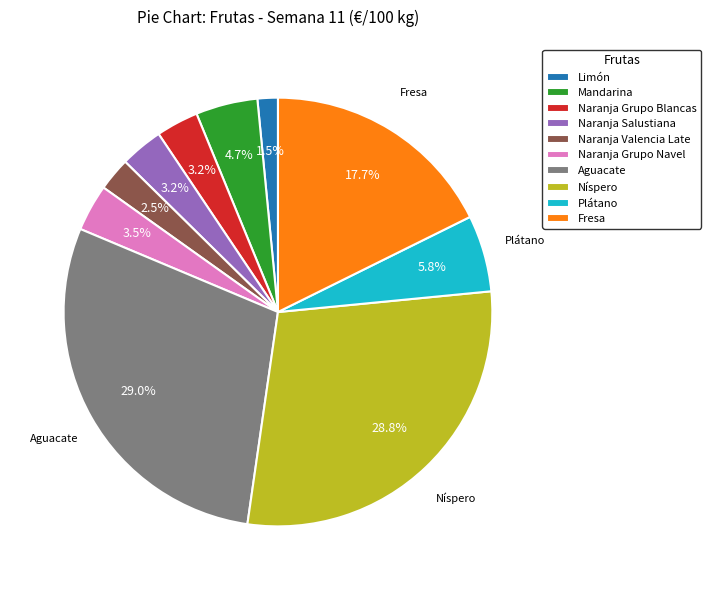

What is the smallest slice in the pie chart?

Limón